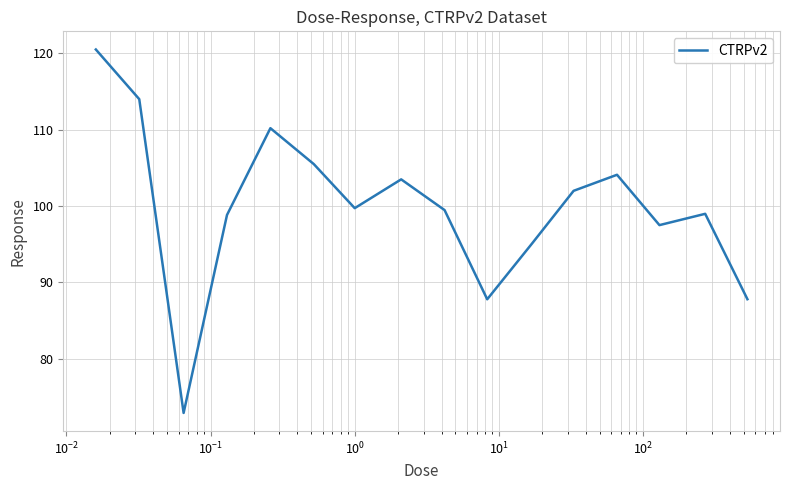

What is the smallest value displayed?

72.9